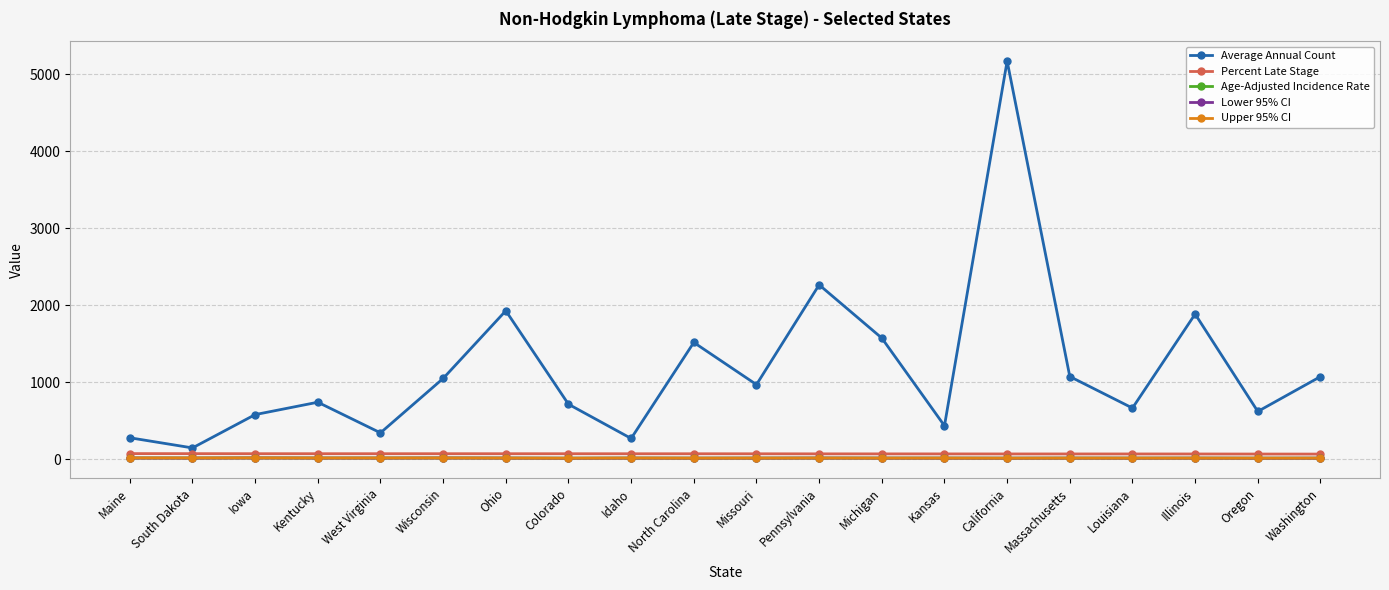

What is the label of the 2nd point from the left?

South Dakota